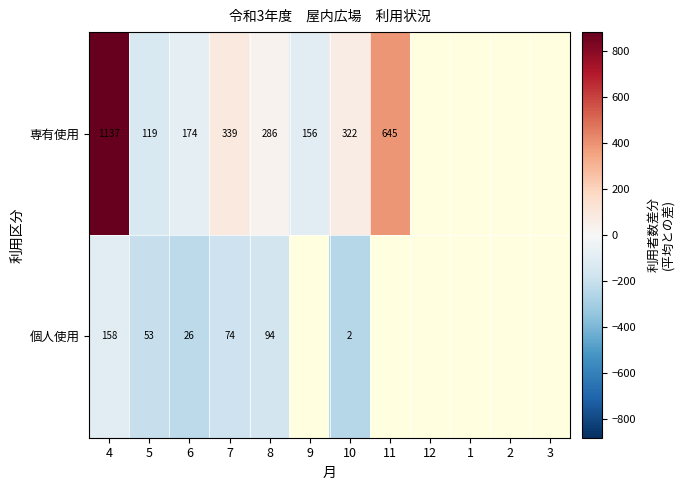

What is the greatest value displayed?

880.9